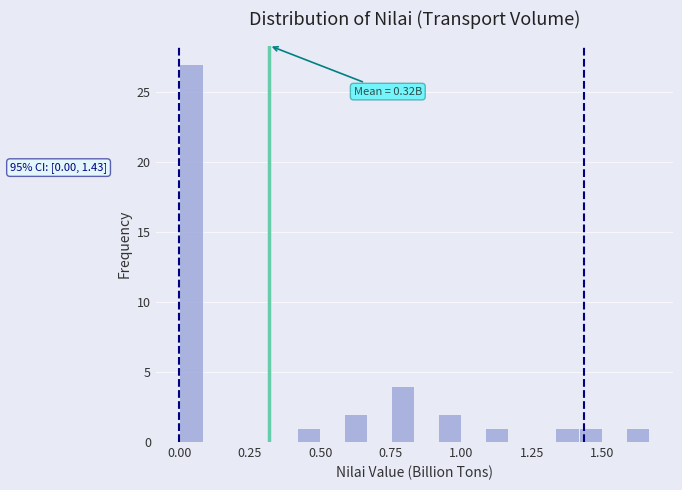

Around what value on the x-axis is the tallest bar? Give the approximate position of its centre, as read against the axis.

0.05